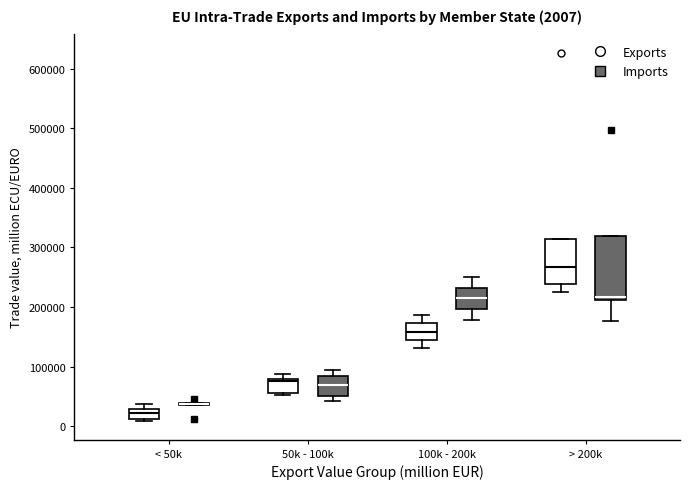

Which box is the tallest, from its lower edge to its upper edge?

> 200k (Imports)